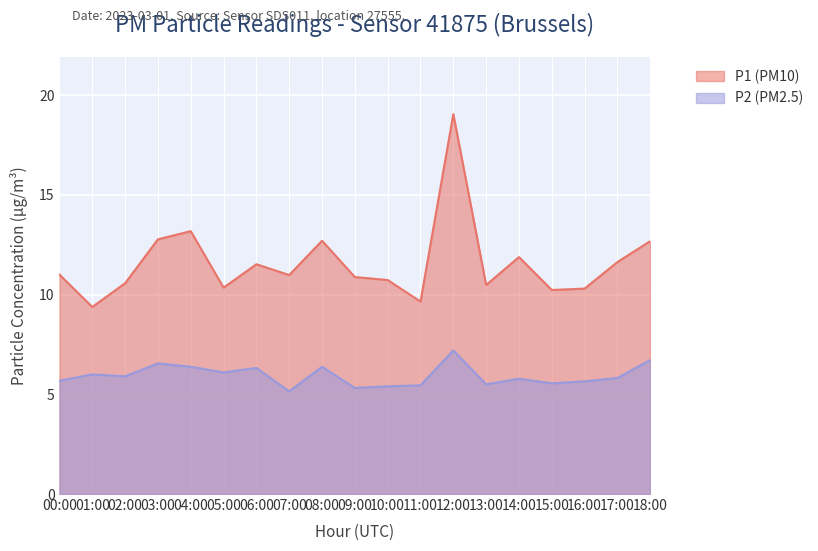

The value of P2 at 06:00 is 6.3. True or false?

True